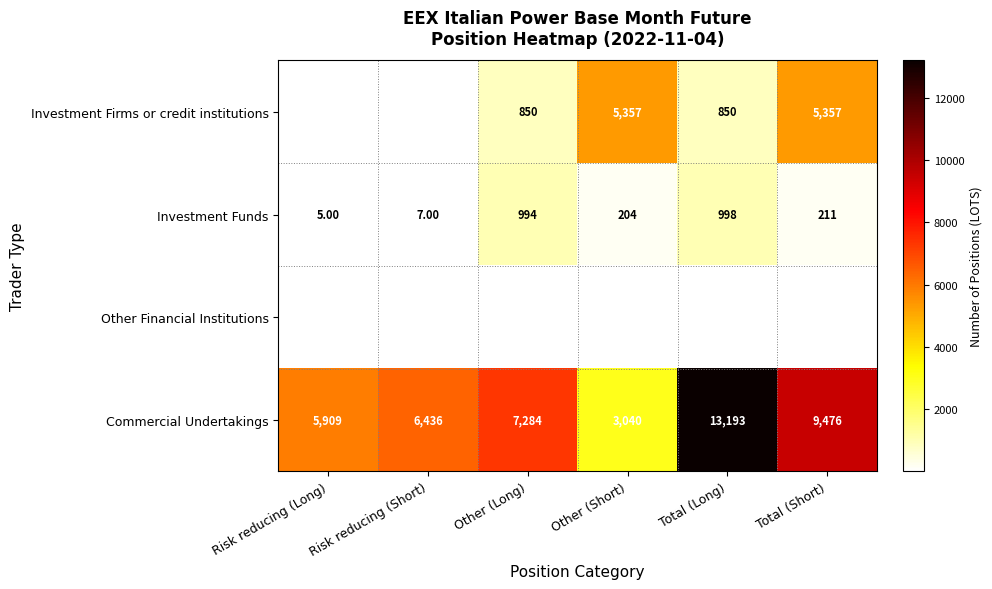

At which category does the chart reach its peak across all series?

Total (Long)